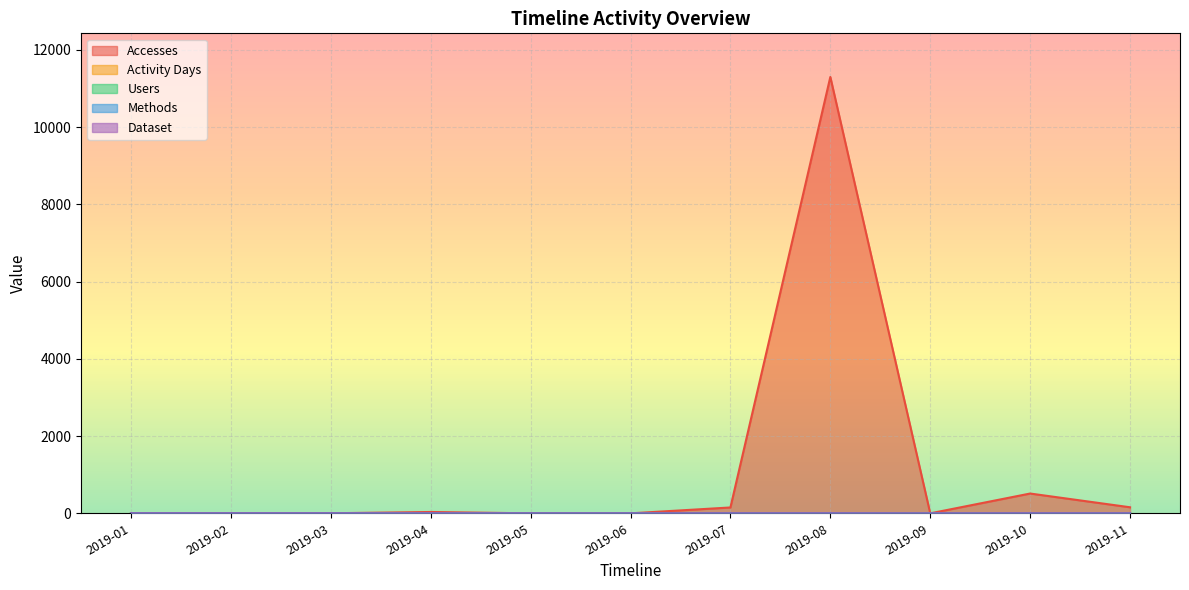

Reading left to right, transcribe all the data shown in this chart.

Accesses: 2019-01=2	2019-02=1	2019-03=2	2019-04=35	2019-05=0	2019-06=0	2019-07=152	2019-08=11301	2019-09=0	2019-10=513	2019-11=157
Activity Days: 2019-01=1	2019-02=1	2019-03=1	2019-04=3	2019-05=0	2019-06=0	2019-07=1	2019-08=2	2019-09=0	2019-10=1	2019-11=6
Users: 2019-01=1	2019-02=1	2019-03=1	2019-04=2	2019-05=0	2019-06=0	2019-07=1	2019-08=2	2019-09=0	2019-10=1	2019-11=5
Methods: 2019-01=1	2019-02=1	2019-03=1	2019-04=2	2019-05=0	2019-06=0	2019-07=1	2019-08=2	2019-09=0	2019-10=1	2019-11=2
Dataset: 2019-01=1	2019-02=1	2019-03=1	2019-04=1	2019-05=0	2019-06=0	2019-07=1	2019-08=1	2019-09=0	2019-10=1	2019-11=1